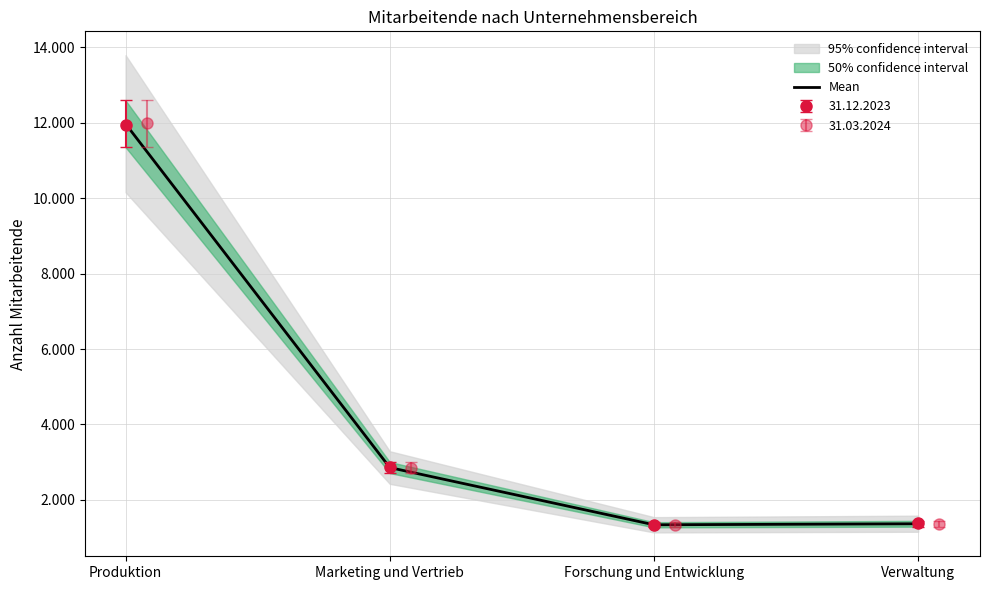

Reading right to left, what are all the values shown in this chart?

1366.5	1339.5	2856.5	11969.0